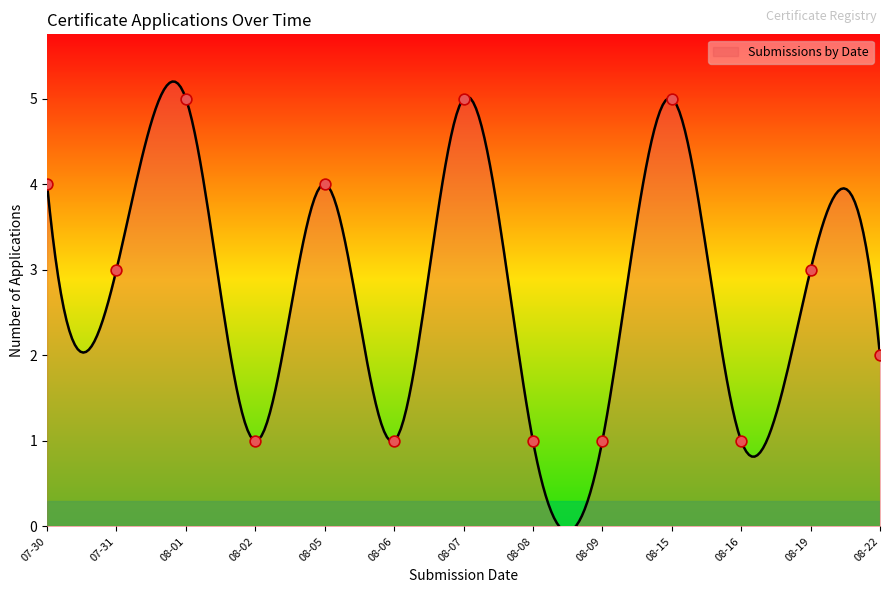

What is the change in value from 2024-07-31 to 2024-08-01?

+2